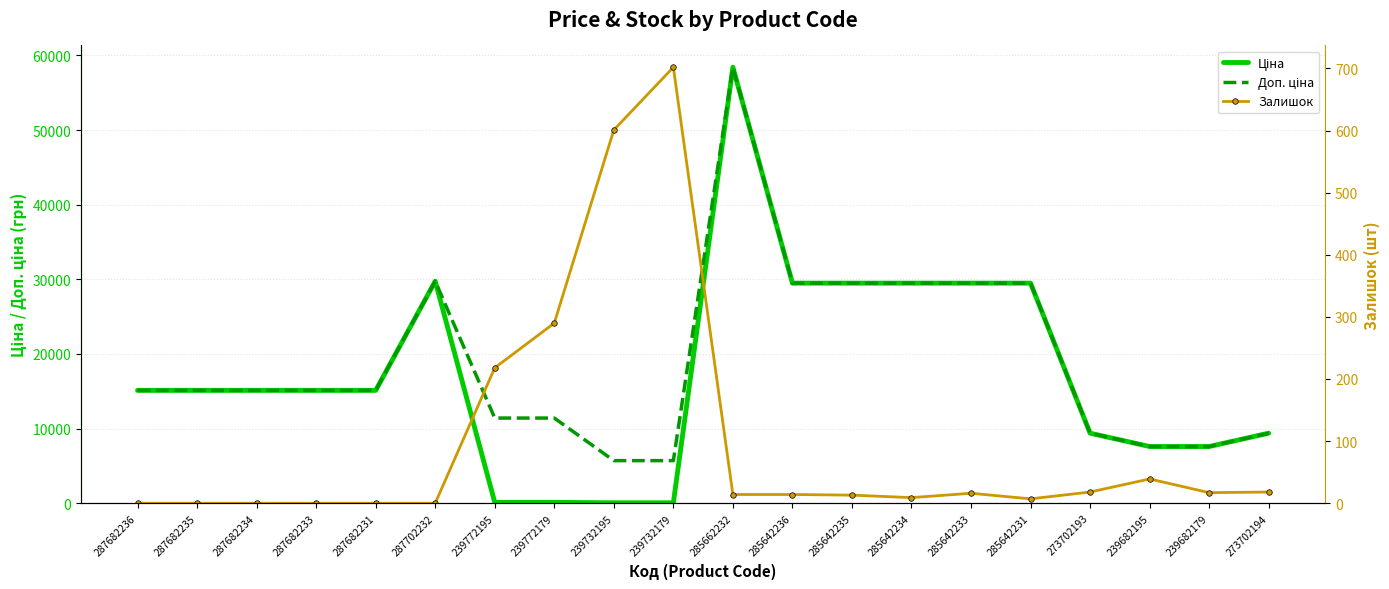

What is the average value of the Доп. ціна series?

18971.1